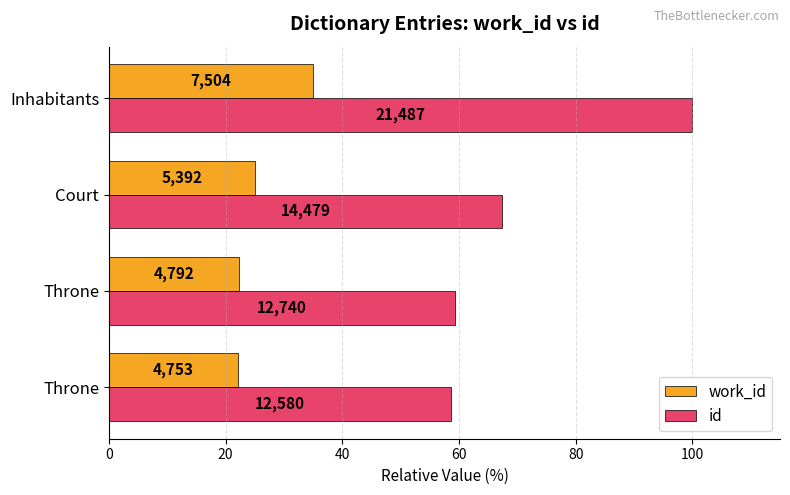

What are all the series names shown in the legend?

work_id, id